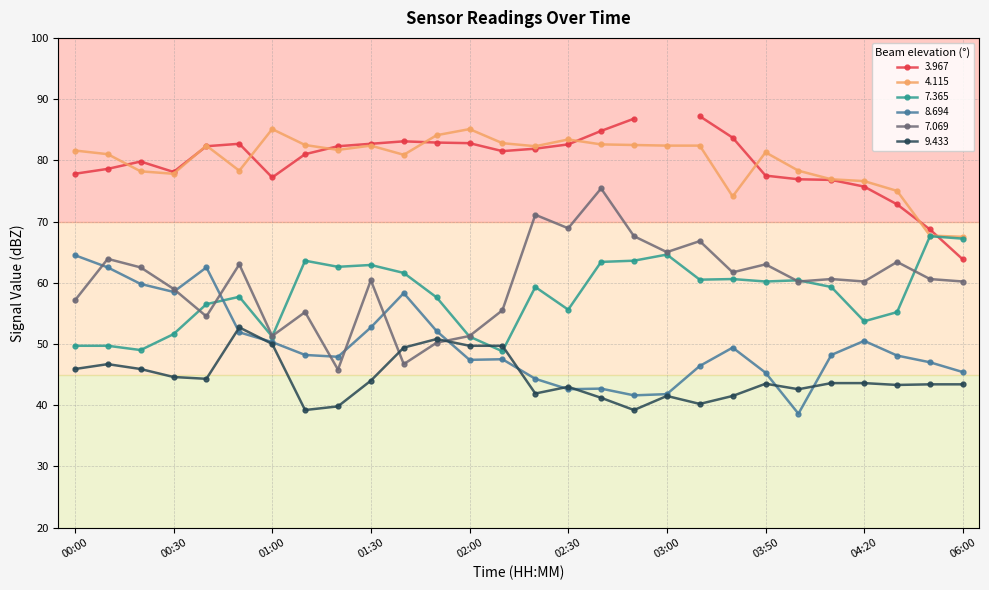

The value of 7.069 at 00:30 is 15.8. True or false?

False